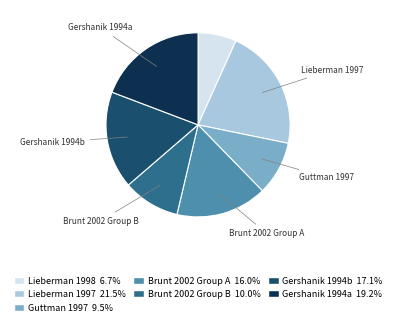

What is the smallest slice in the pie chart?

Lieberman 1998